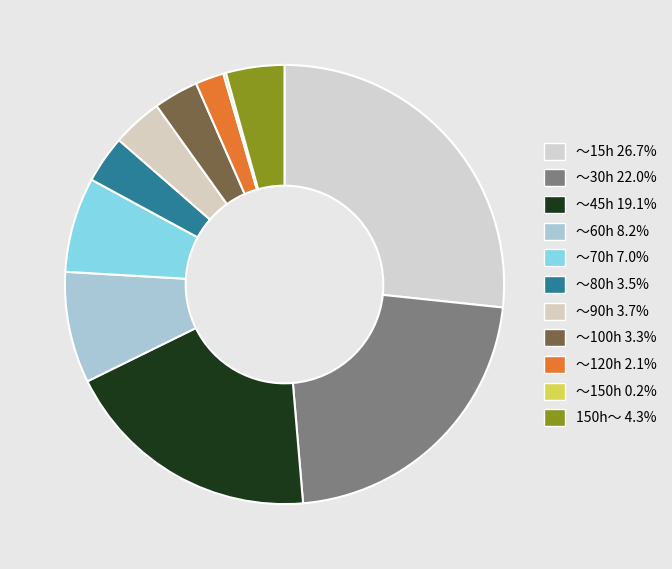

What is the change in value from ～15h to ～45h?

-7.6